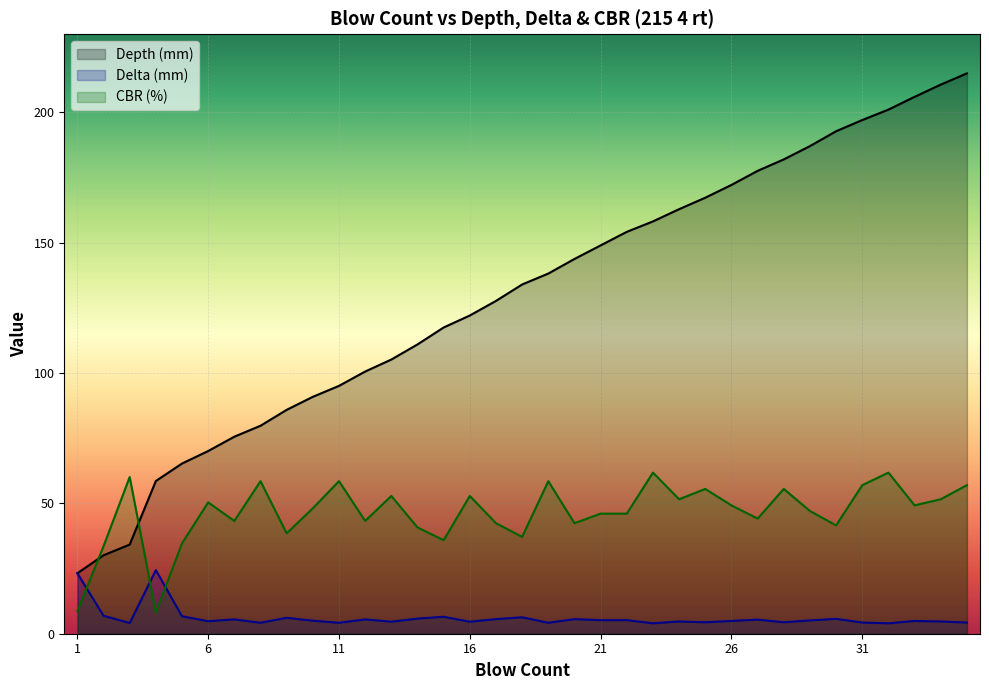

At which category is the sum across all series the highest?

35